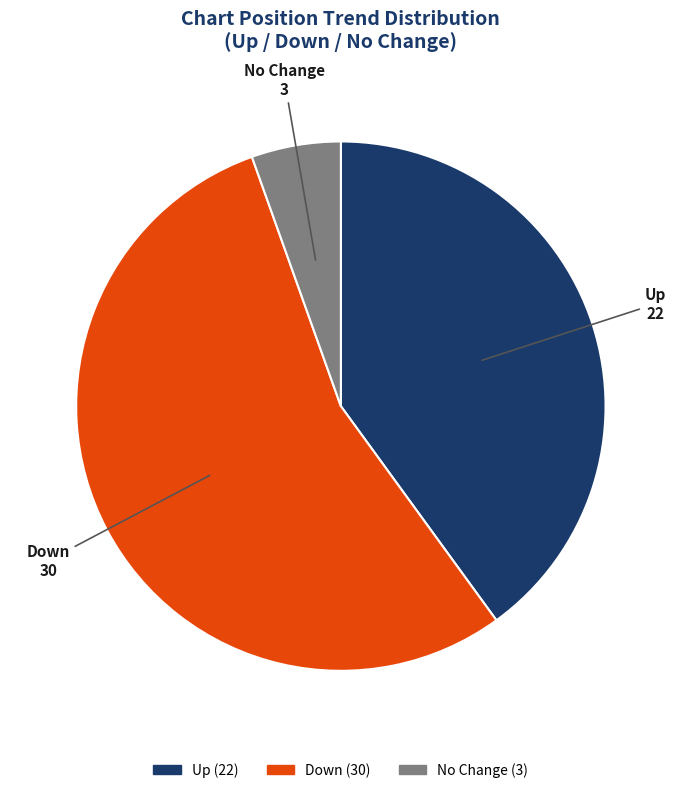

Does any single category account for the majority?

Yes